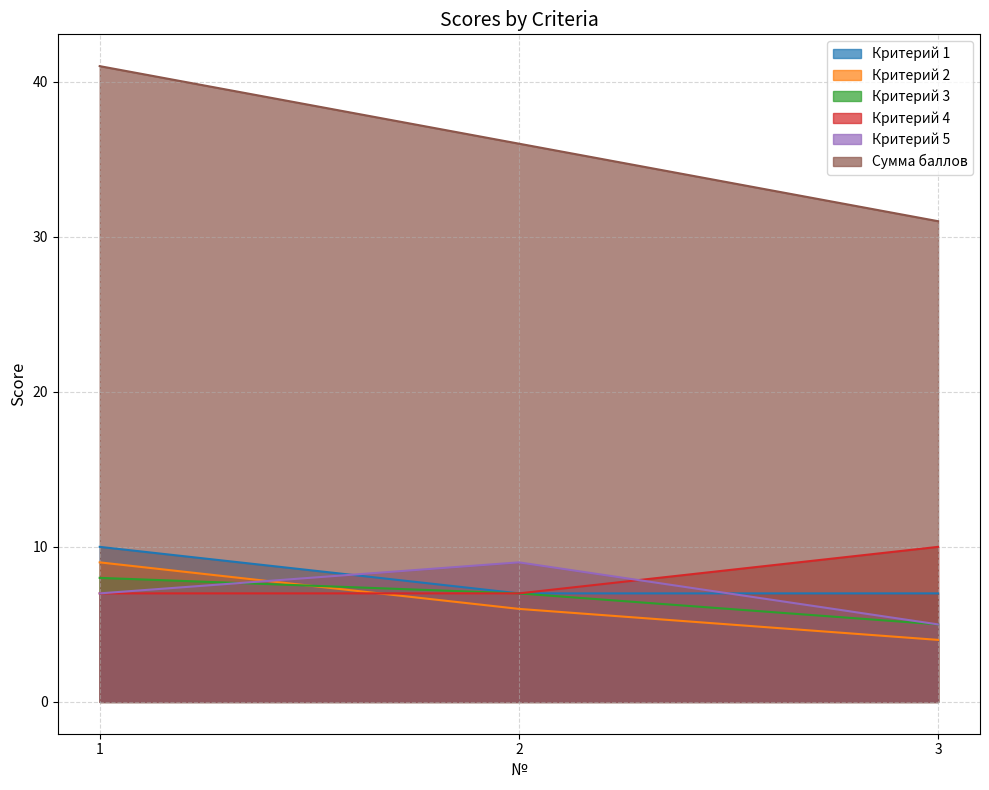

What is the minimum value shown in the chart?

4